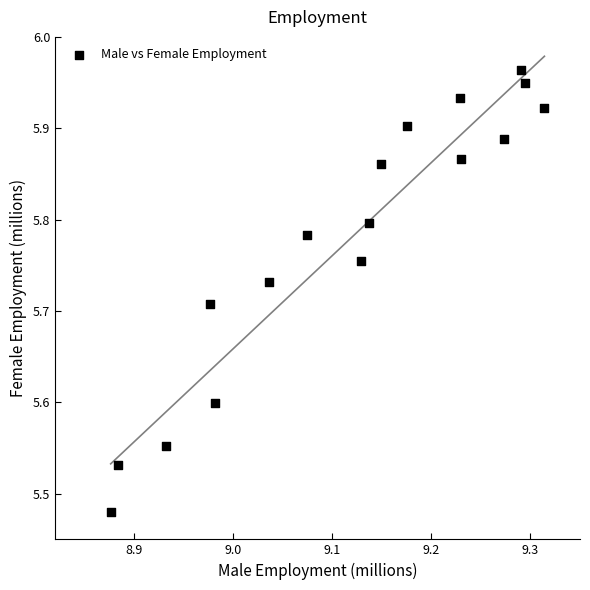

What is the range of X values (max minus min)?

0.4